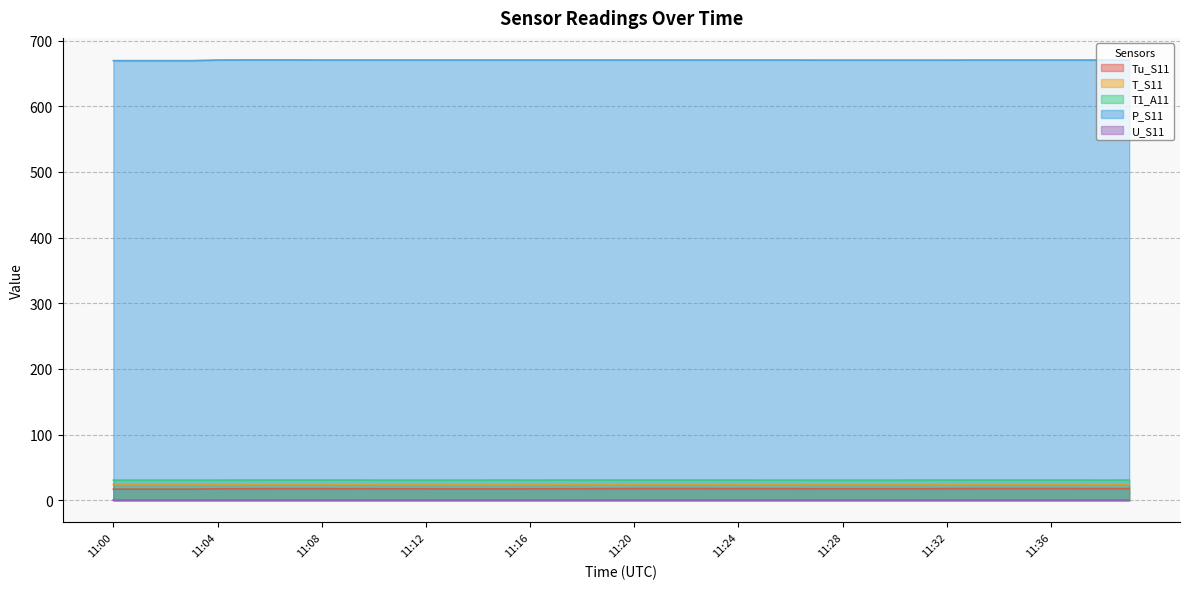

What is the difference between the second highest and second lowest values in the P_S11 series?

1.1